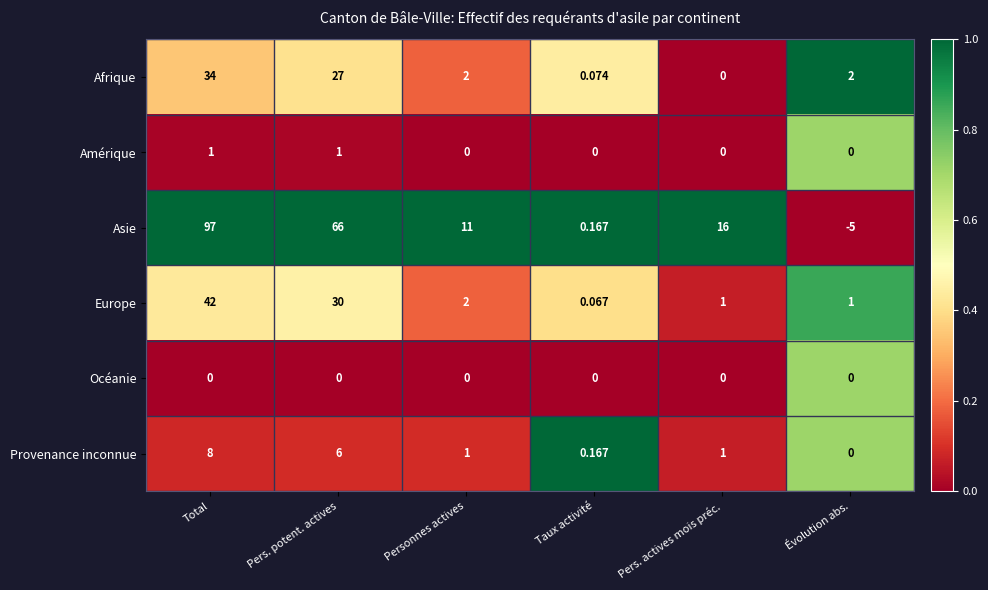

List the series in order of their peak value, highest first.

Asie, Europe, Afrique, Provenance inconnue, Amérique, Océanie